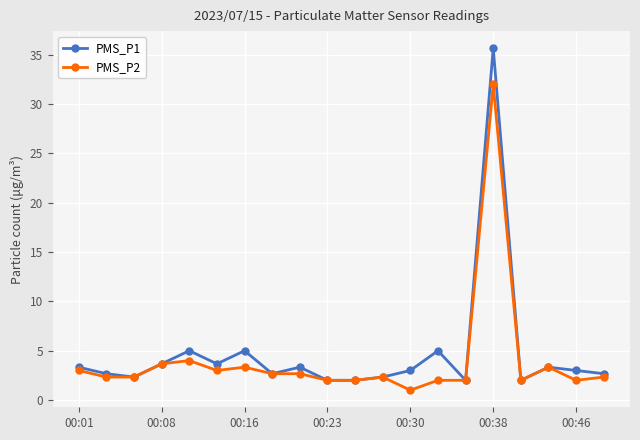

What is the minimum value for PMS_P2?

1.0